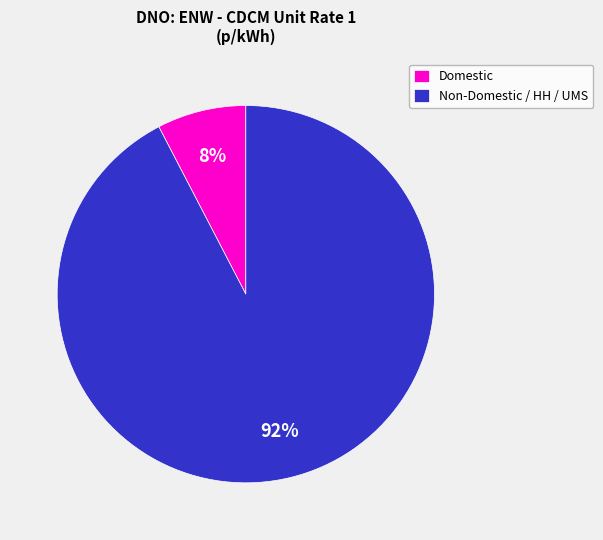

True or false: Domestic accounts for 1% of the total.

False